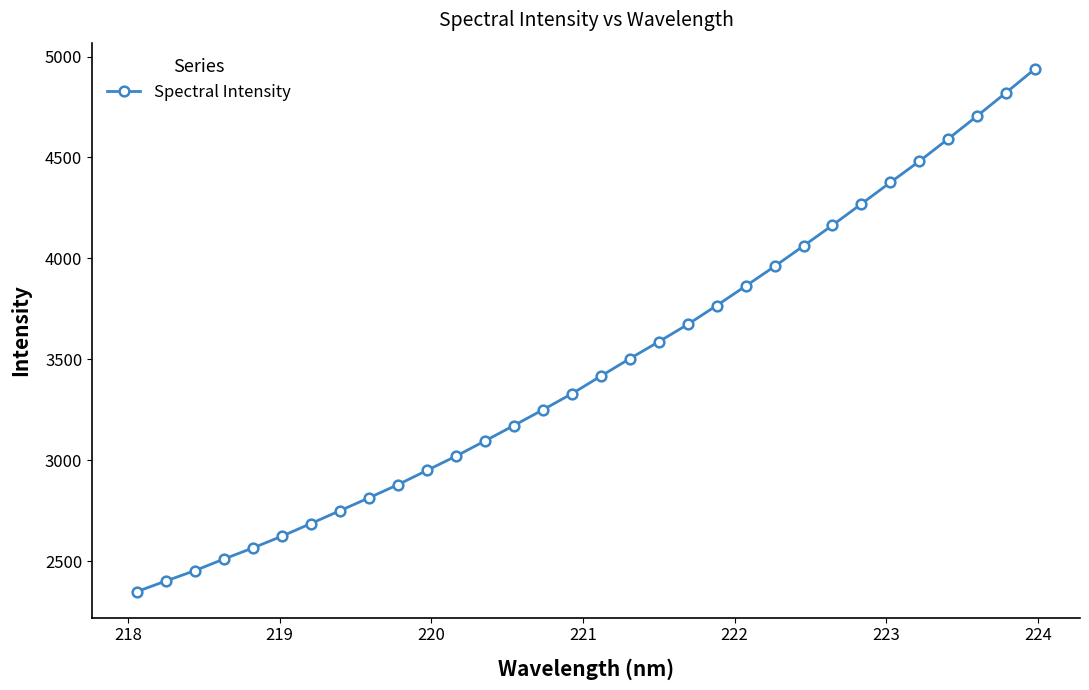

What is the value of the 3rd point from the left?

2452.9